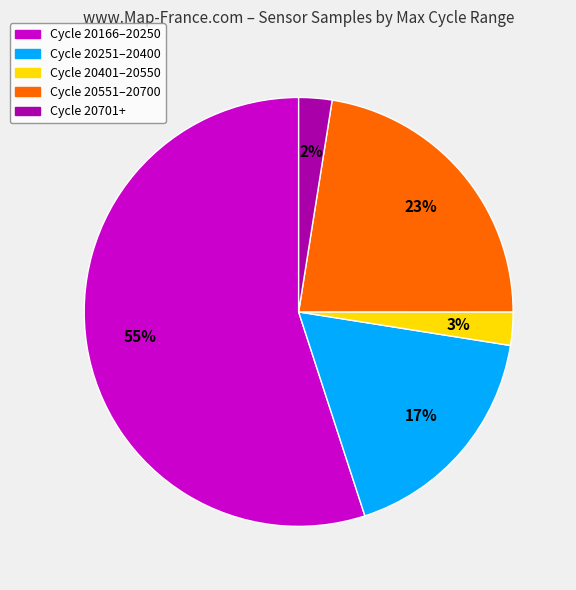

Is there a majority slice in this chart?

Yes